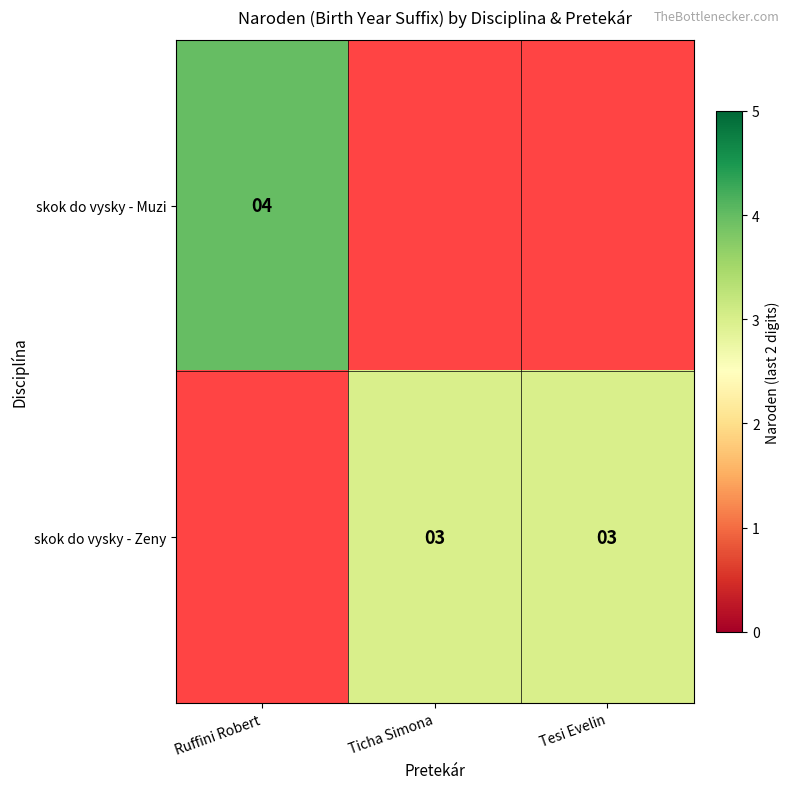

Which has a higher value, Ticha Simona or Ruffini Robert?

Ruffini Robert